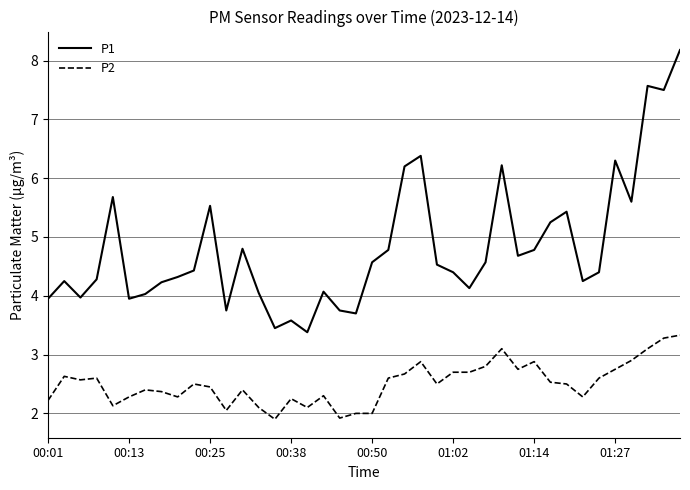

Which series has the largest range (max minus min)?

P1